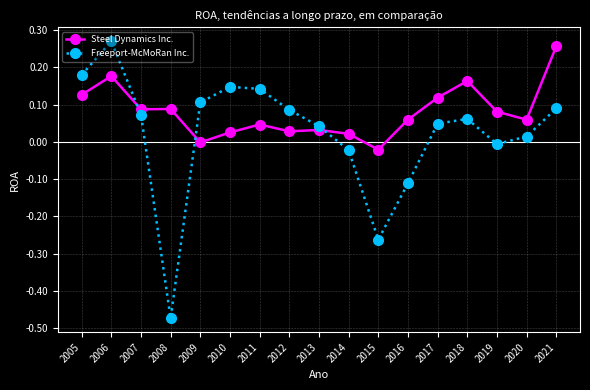

Rank the series at 2016 from lowest to highest value.

Freeport-McMoRan Inc., Steel Dynamics Inc.